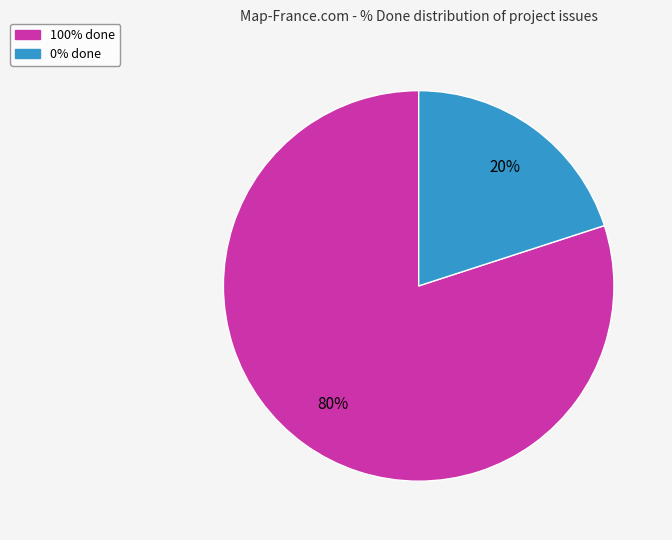

Is there any slice that represents more than half of the pie?

Yes